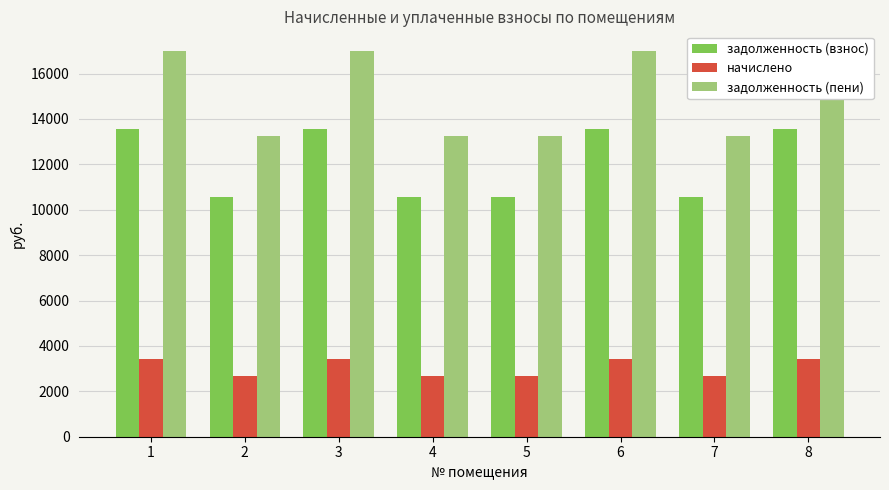

Where is начислено nearest to the value 3054?

2